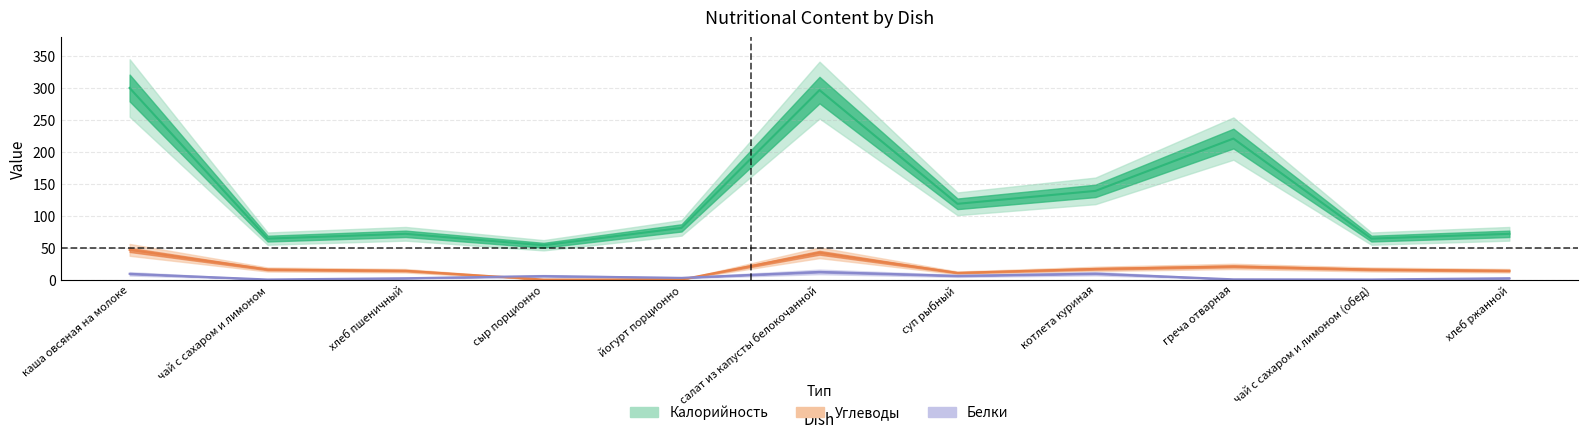

What is the label of the 2nd point from the left?

чай с сахаром и лимоном